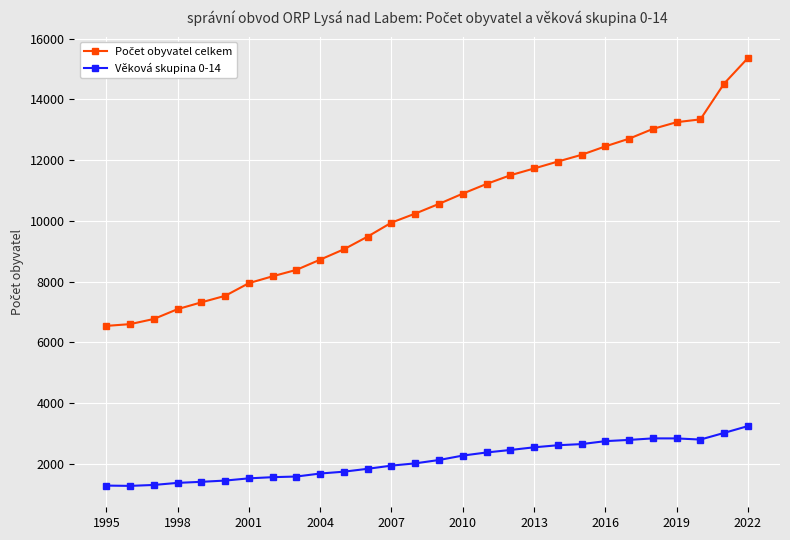

What is the smallest value displayed?

1272